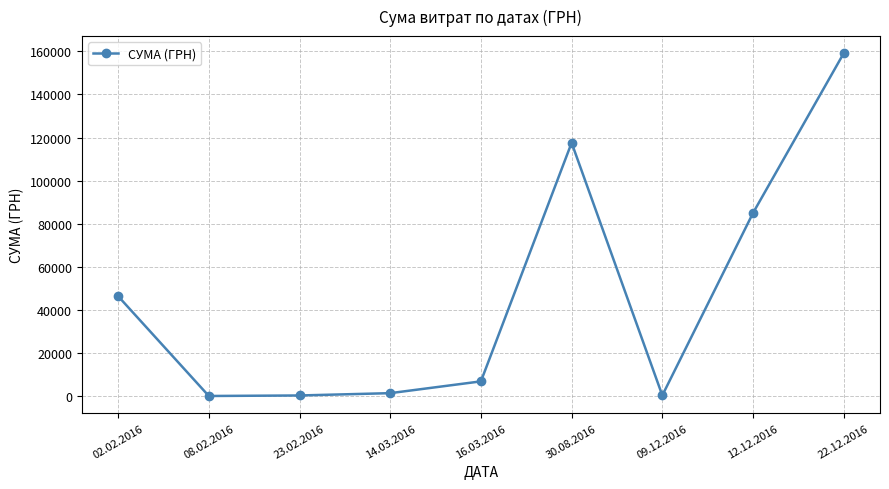

At which label does the data first exceed 6915?

02.02.2016